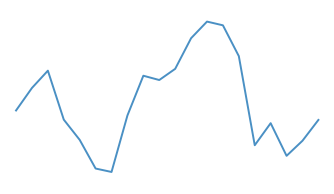

Is this an area chart (filled region under the line)?

No